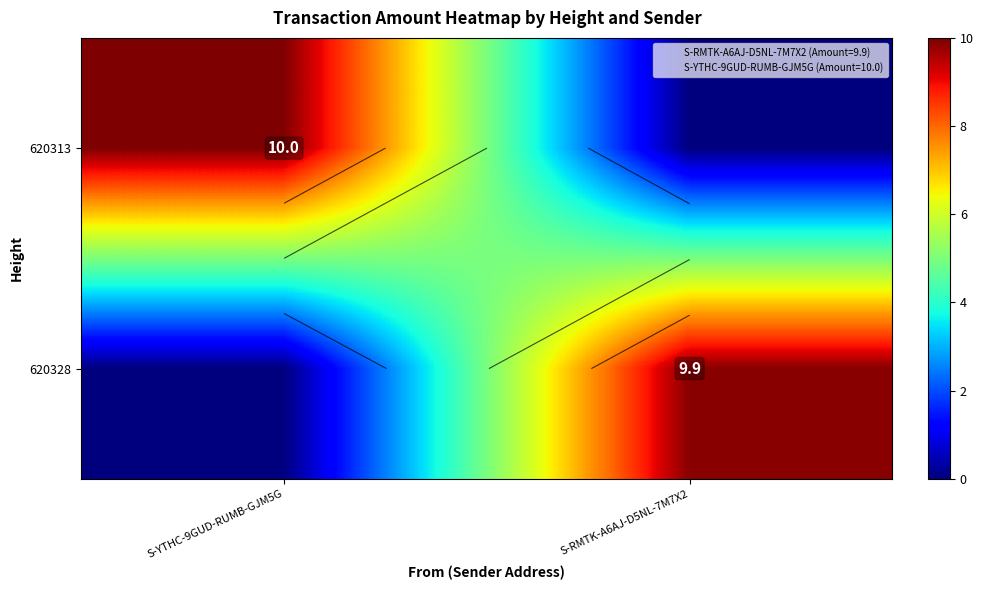

The value of 620328 at S-YTHC-9GUD-RUMB-GJM5G is 0.0. True or false?

True